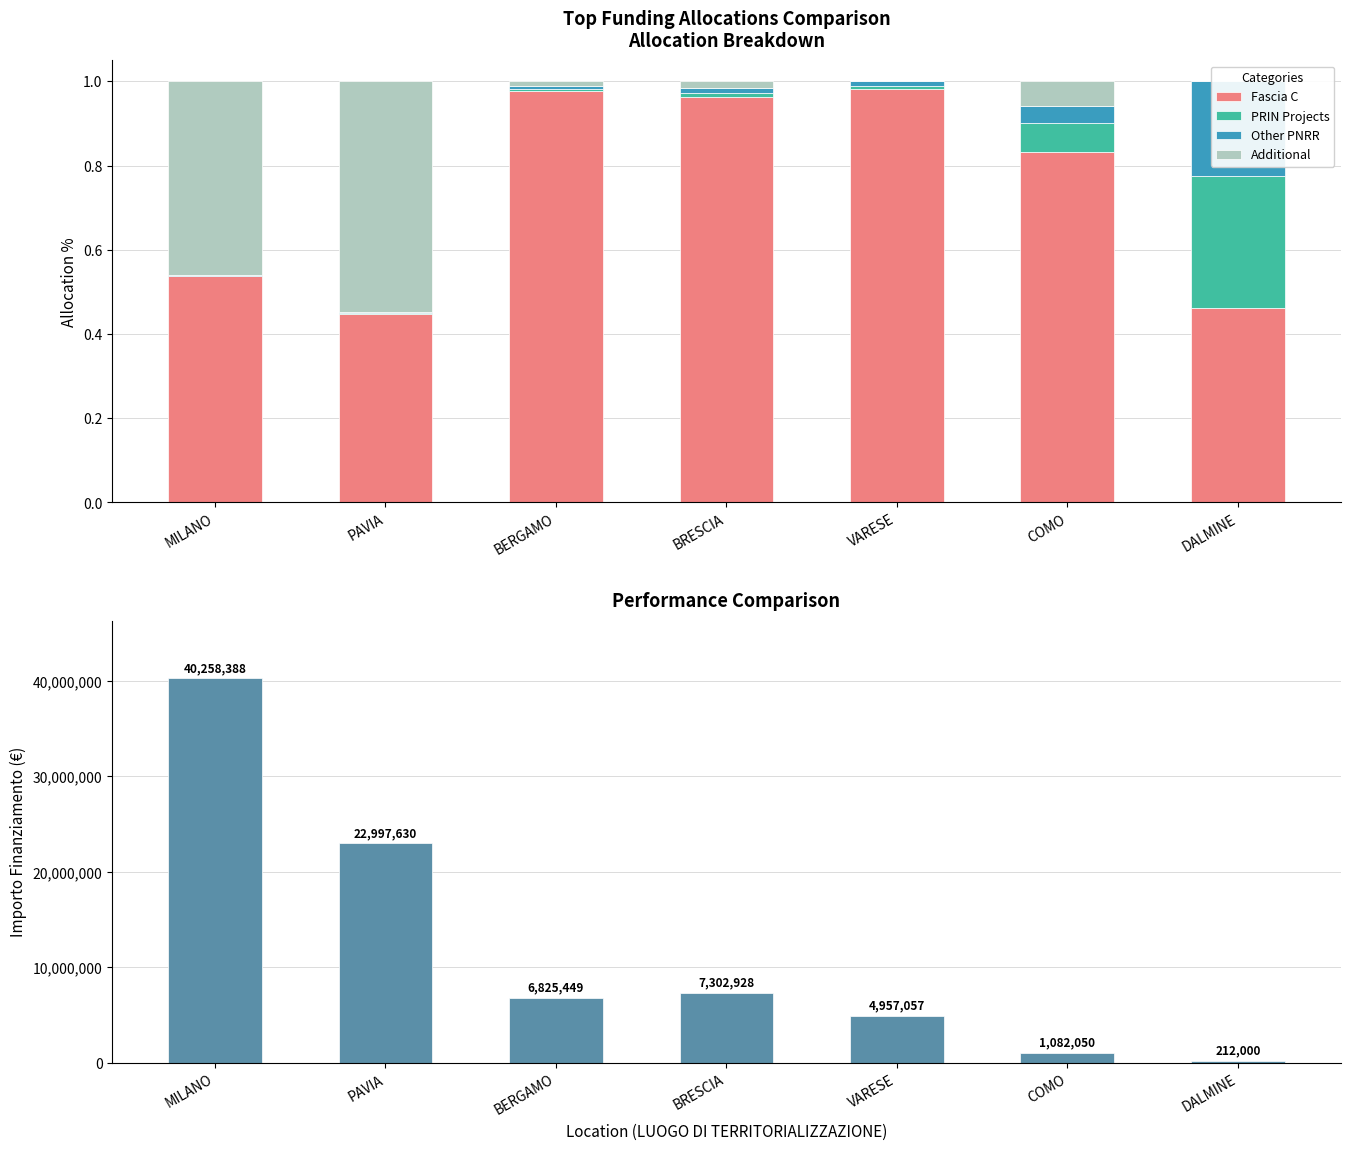

Which series has the largest range (max minus min)?

Importo Finanziamento REGIS